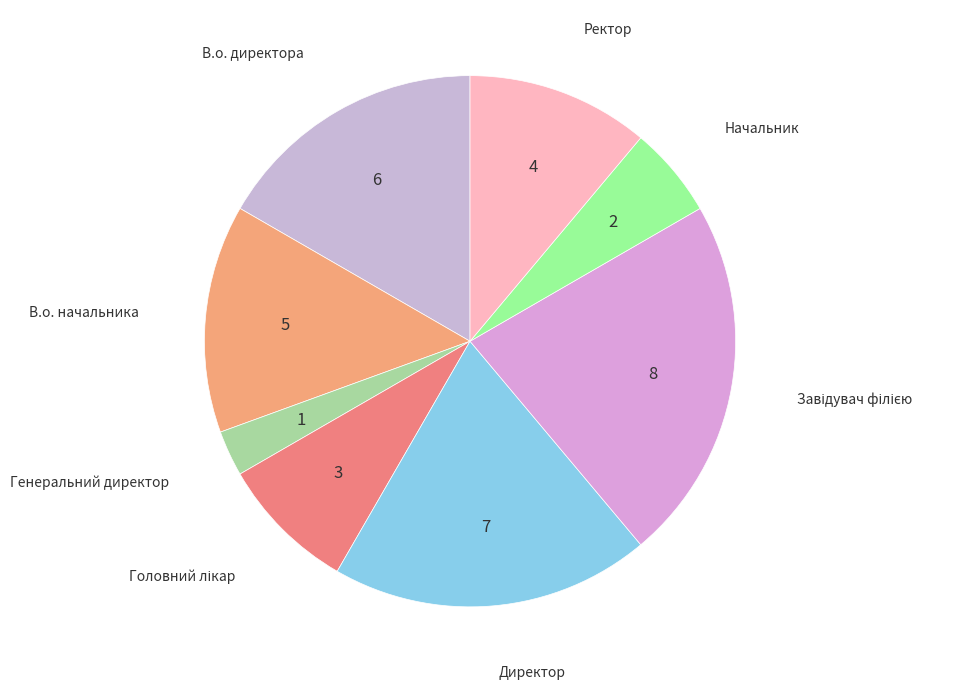

Which slice is the smallest?

Генеральний директор